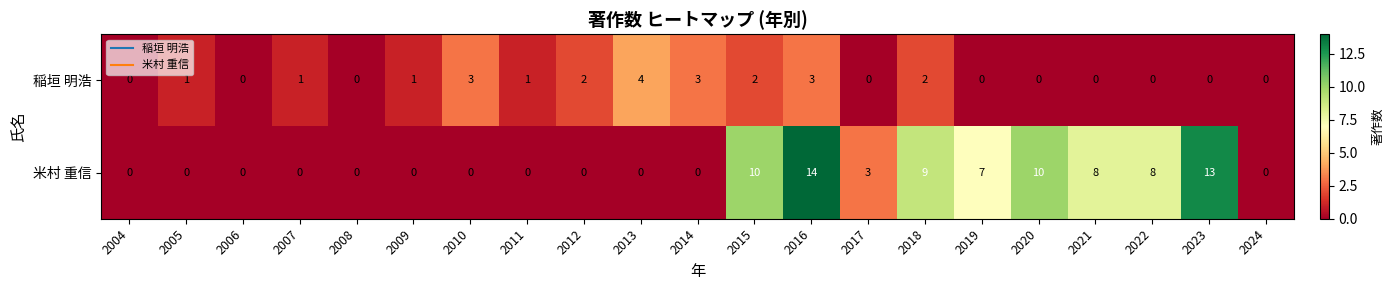

What is the total value across all series at 2023?

13